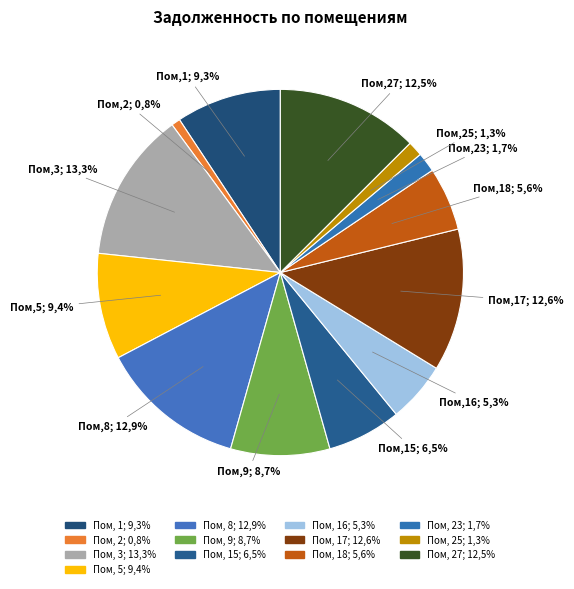

How many segments does this pie chart have?

13